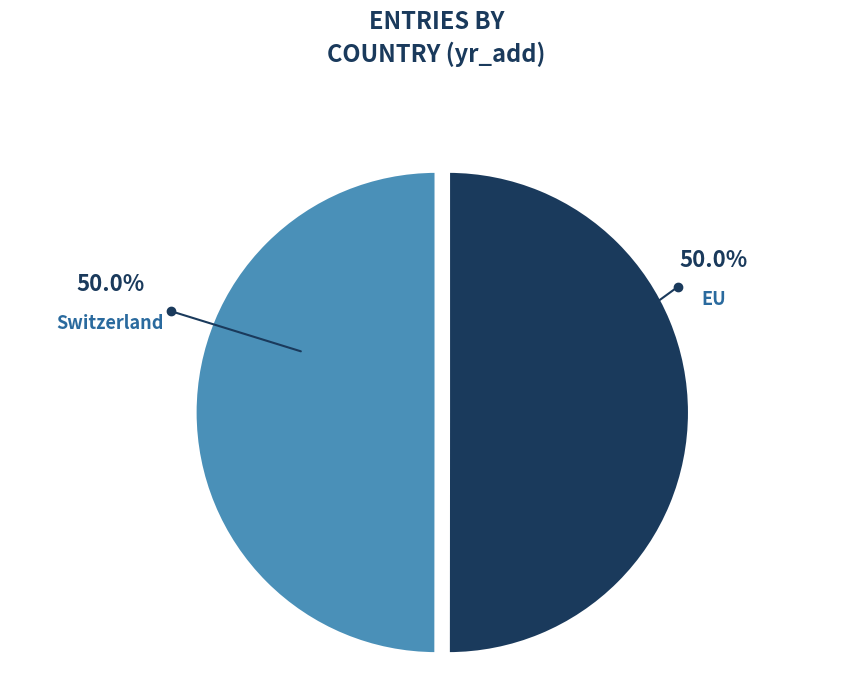

True or false: EU accounts for 50% of the total.

True